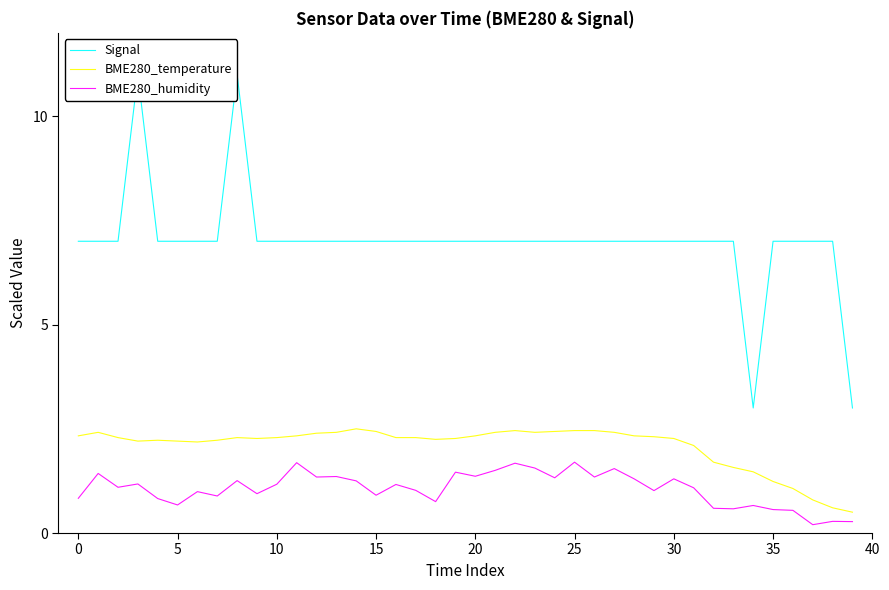

Is it true that BME280_humidity equals 1.7 at 29?

False